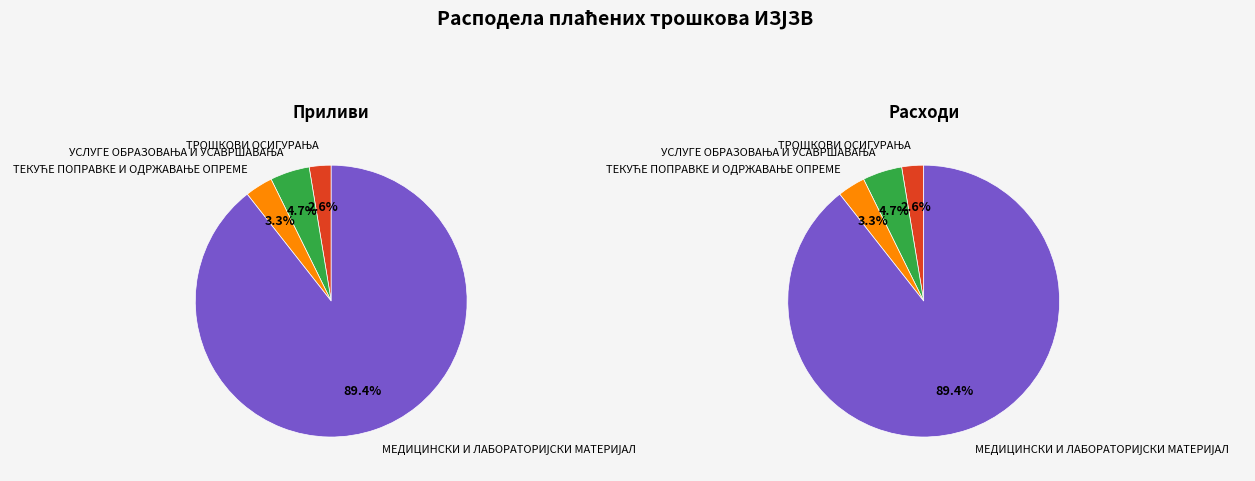

What percentage is the МЕДИЦИНСКИ И ЛАБОРАТОРИЈСКИ МАТЕРИЈАЛ slice, to the nearest percent?

89%